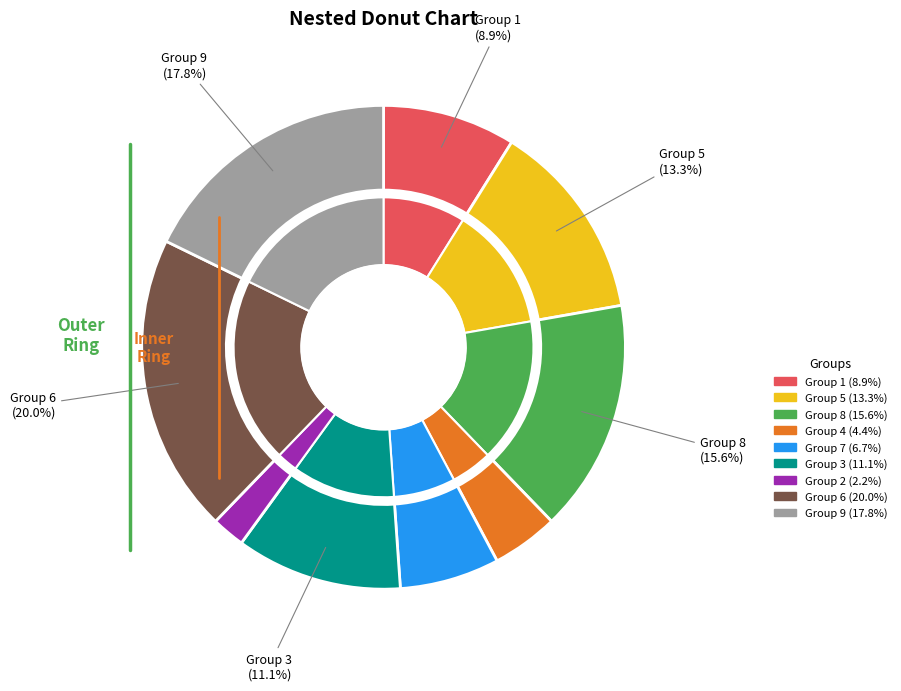

Between 5 and 7, which is larger?

5